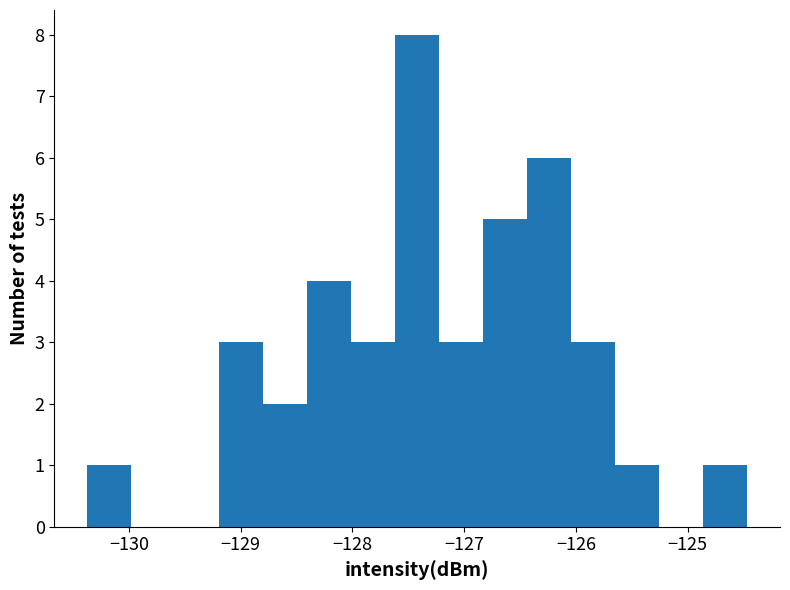

Around what value on the x-axis is the tallest bar? Give the approximate position of its centre, as read against the axis.

-127.4